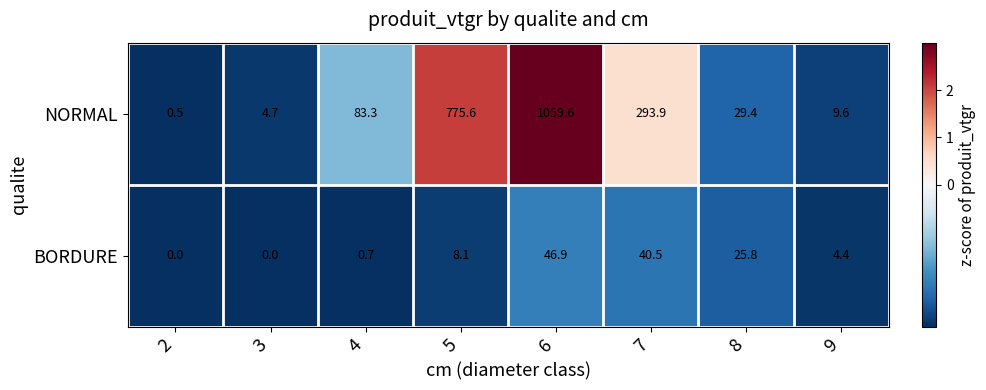

What value does the NORMAL series have at 6?

1059.6